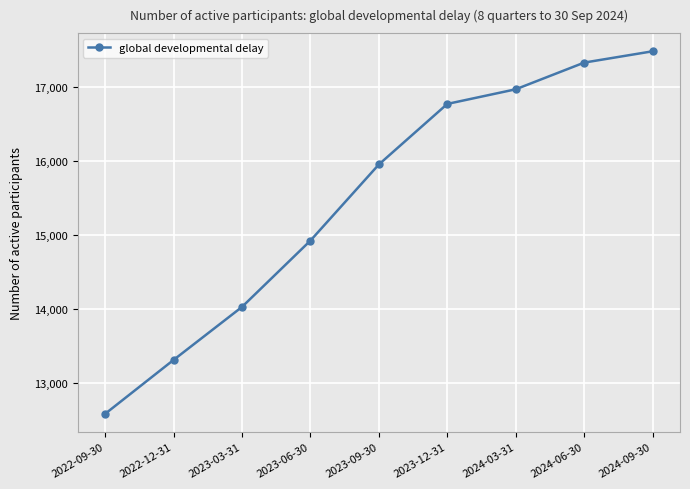

Reading left to right, extract all data points from this chart.

2022-09-30=12583	2022-12-31=13312	2023-03-31=14029	2023-06-30=14926	2023-09-30=15956	2023-12-31=16775	2024-03-31=16973	2024-06-30=17334	2024-09-30=17487